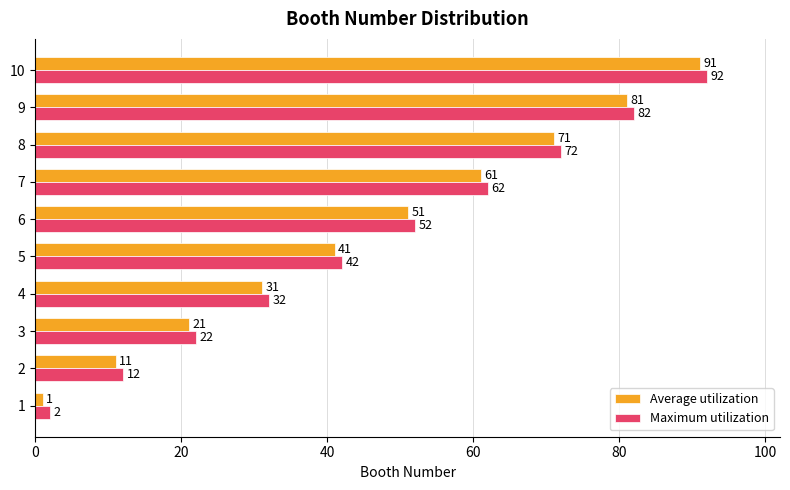

What is the maximum value shown in the chart?

92